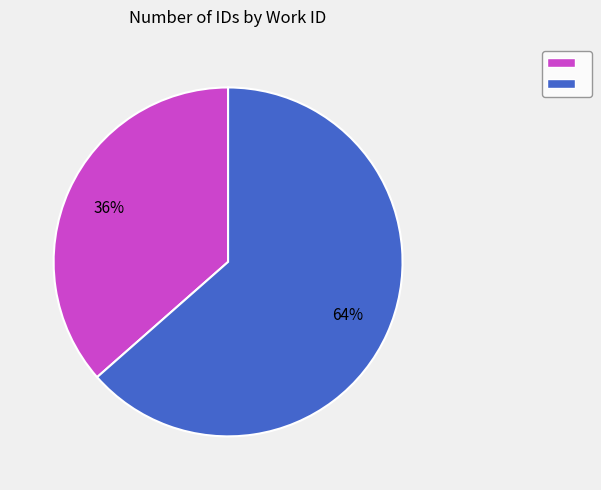

Is there any slice that represents more than half of the pie?

Yes